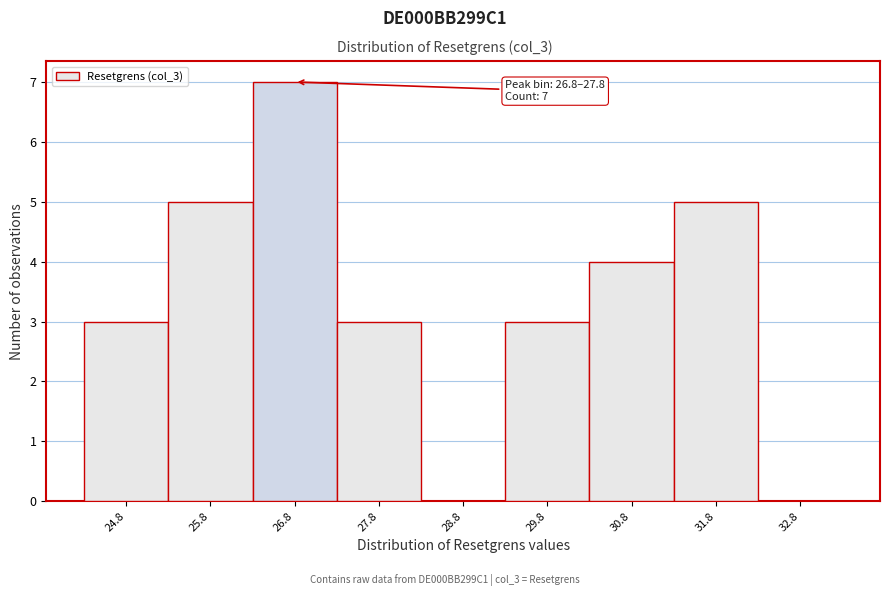

Reading left to right, transcribe all the data shown in this chart.

24.8=3	25.8=5	26.8=7	27.8=3	28.8=0	29.8=3	30.8=4	31.8=5	32.8=0